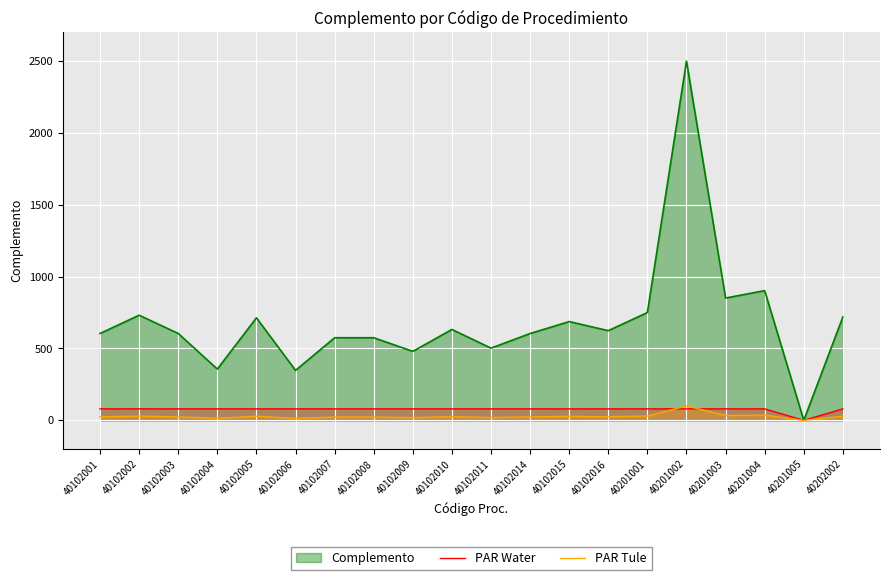

True or false: PAR Tule has a value of 34.1 at 40201003.

True